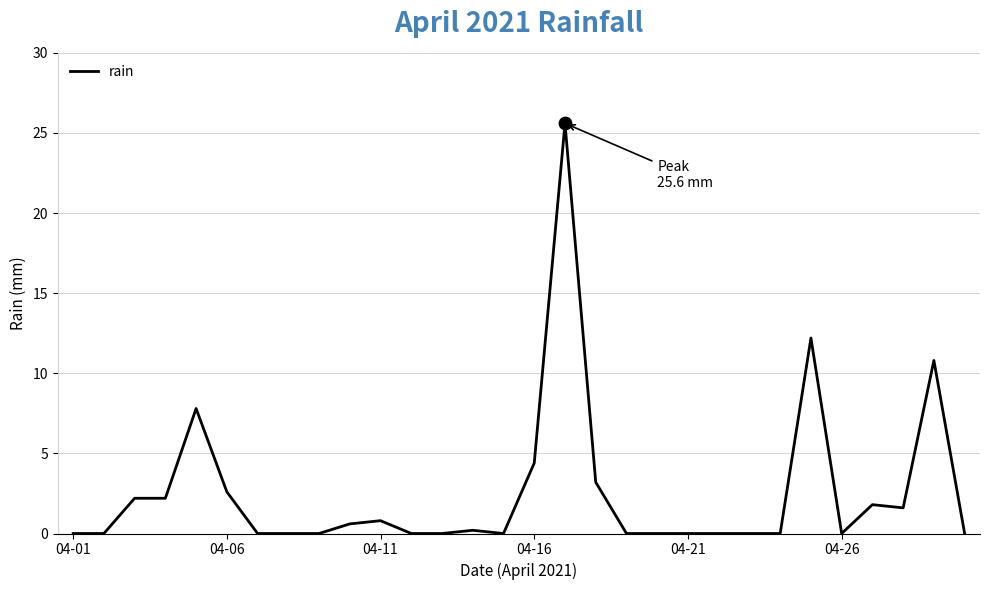

What is the difference between the maximum and minimum values?

25.6